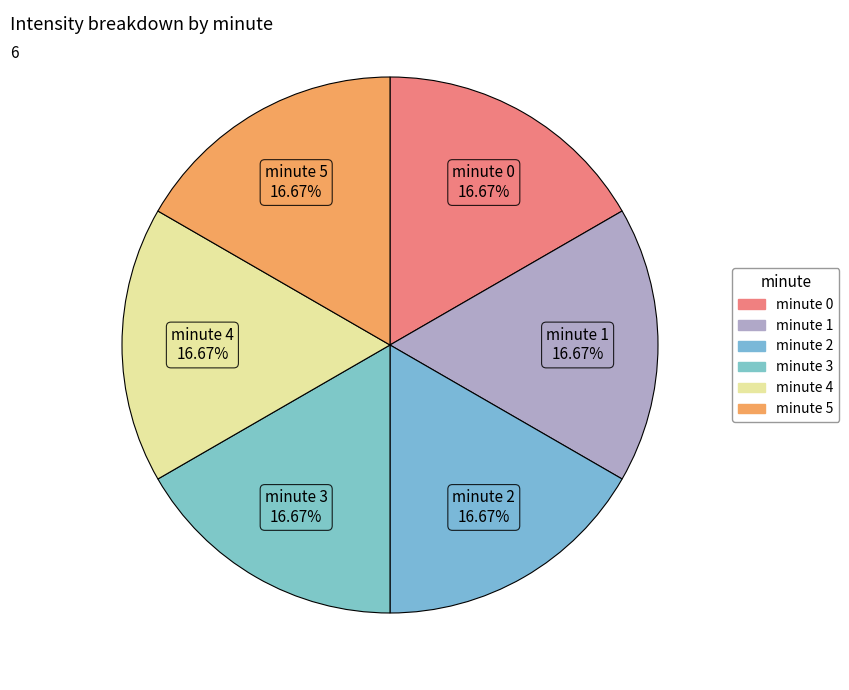

Which has a higher value, minute 1 or minute 0?

minute 1